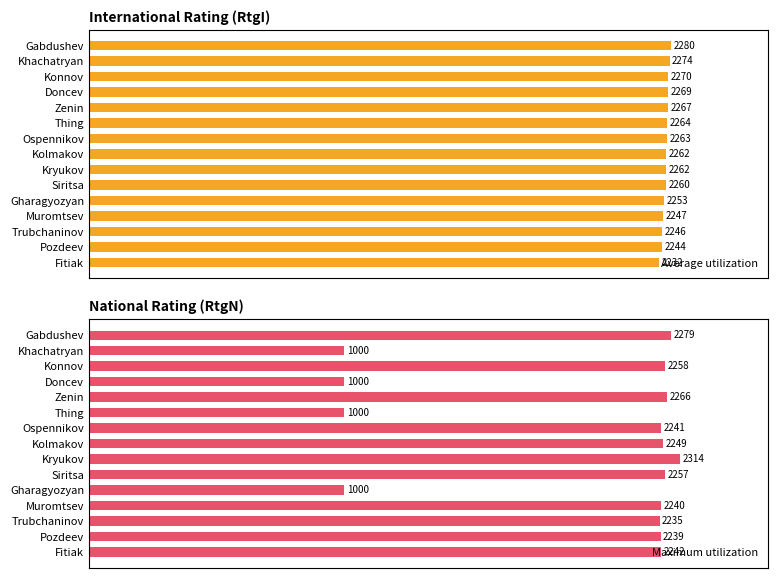

What is the total value across all series at Kryukov?

4576